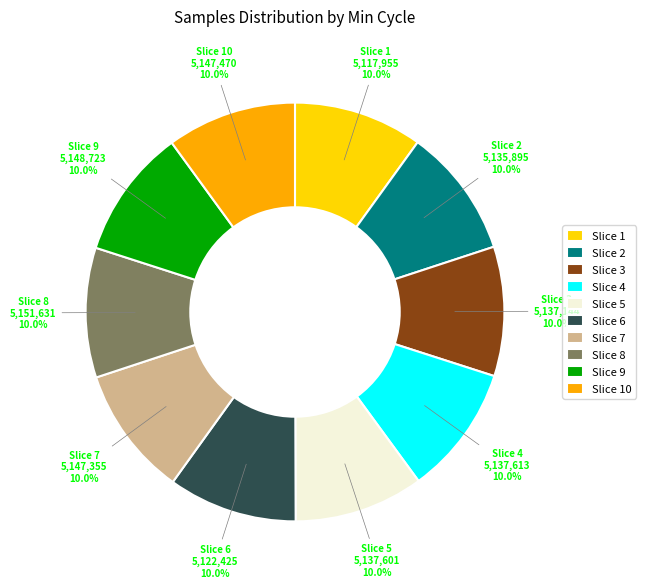

What is the ratio of the value at Slice 2 to the value at Slice 6?

1.0